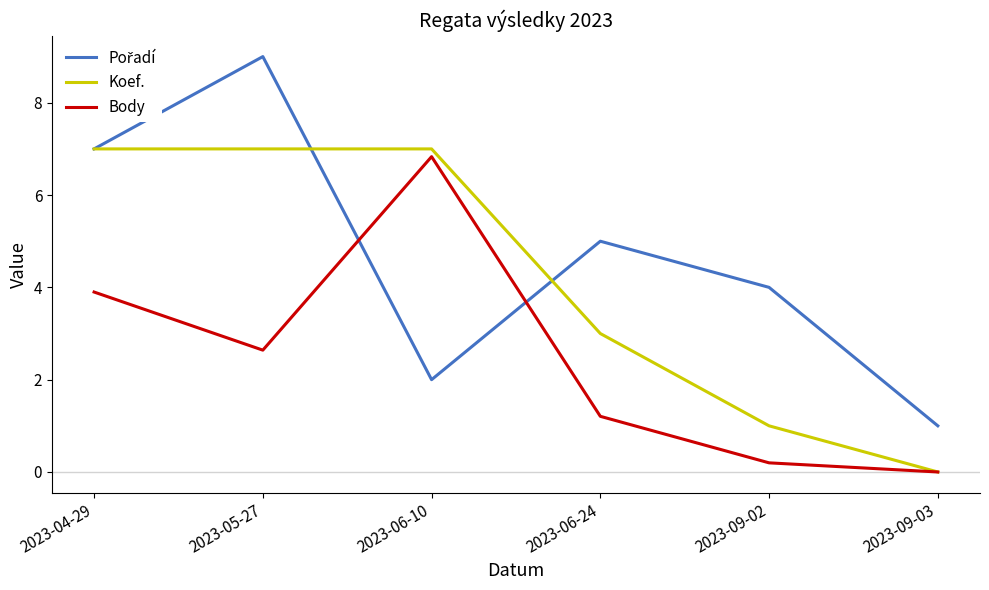

How many lines are shown in the chart?

3